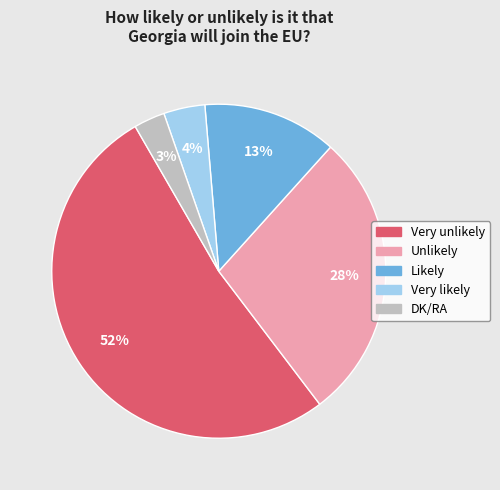

Combined, do Unlikely and Likely account for over 50%?

No